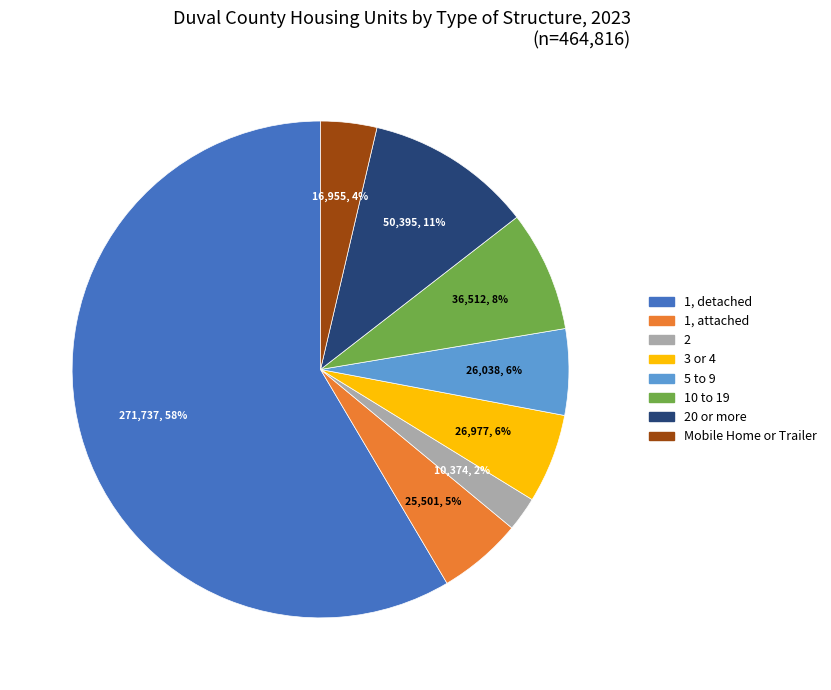

To the nearest percent, what is the difference between the largest and smallest slice percentages?

56%